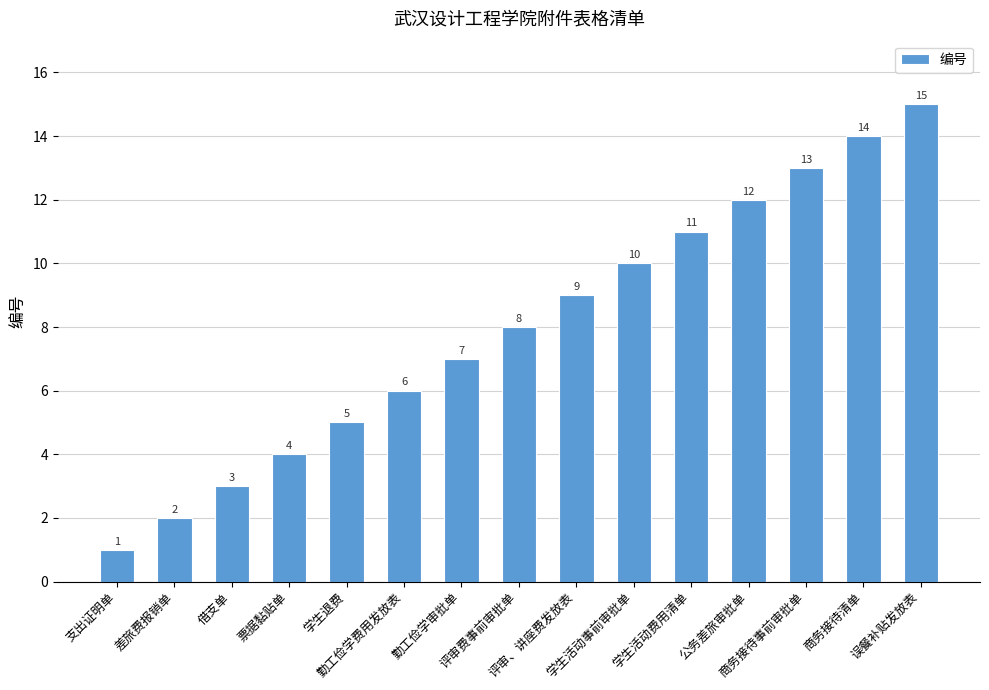

Reading right to left, transcribe all the data shown in this chart.

误餐补贴发放表=15	商务接待清单=14	商务接待事前审批单=13	公务差旅审批单=12	学生活动费用清单=11	学生活动事前审批单=10	评审、讲座费发放表=9	评审费事前审批单=8	勤工俭学审批单=7	勤工俭学费用发放表=6	学生退费=5	票据黏贴单=4	借支单=3	差旅费报销单=2	支出证明单=1